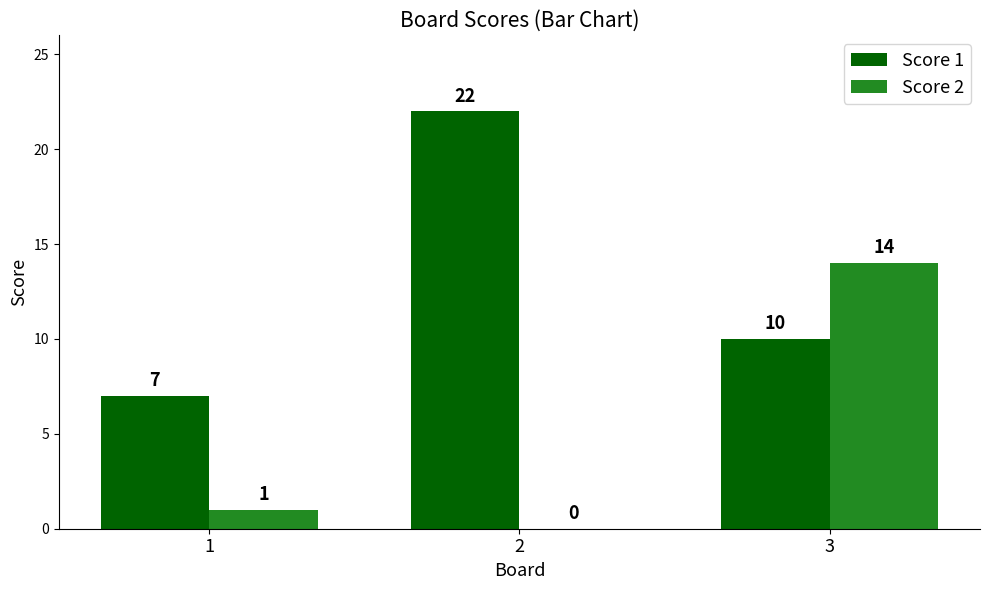

Are the bars grouped side by side (vs. stacked)?

Yes